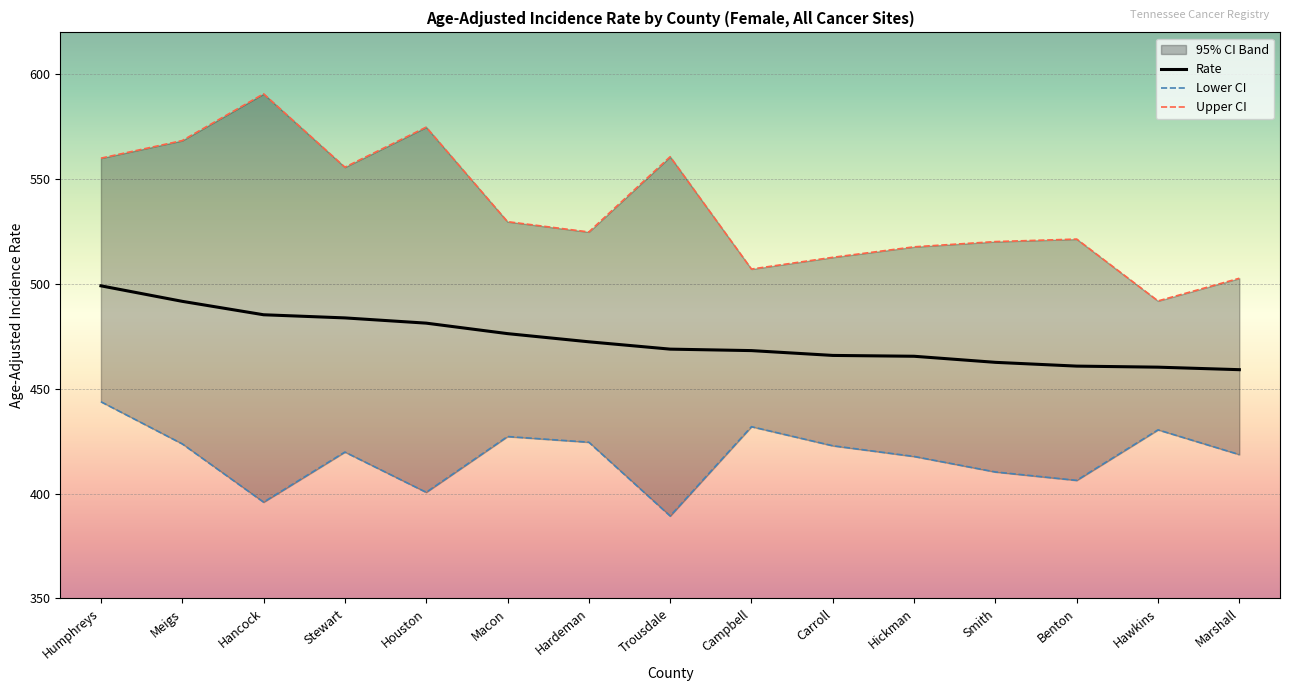

The value of Rate at Hickman is 616.8. True or false?

False